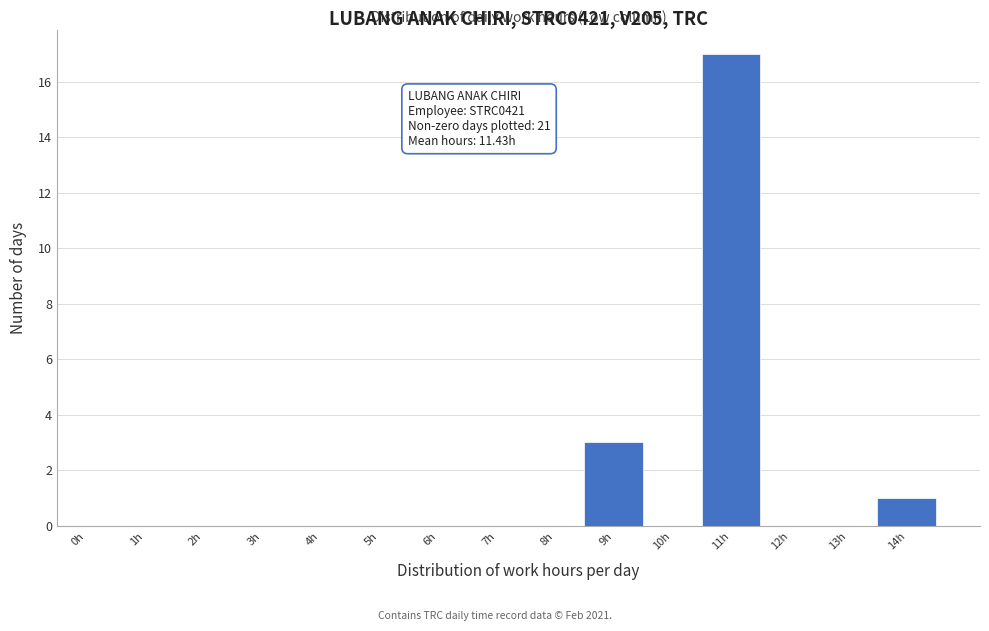

Reading right to left, list all the values displayed in this chart.

14h=1	13h=0	12h=0	11h=17	10h=0	9h=3	8h=0	7h=0	6h=0	5h=0	4h=0	3h=0	2h=0	1h=0	0h=0